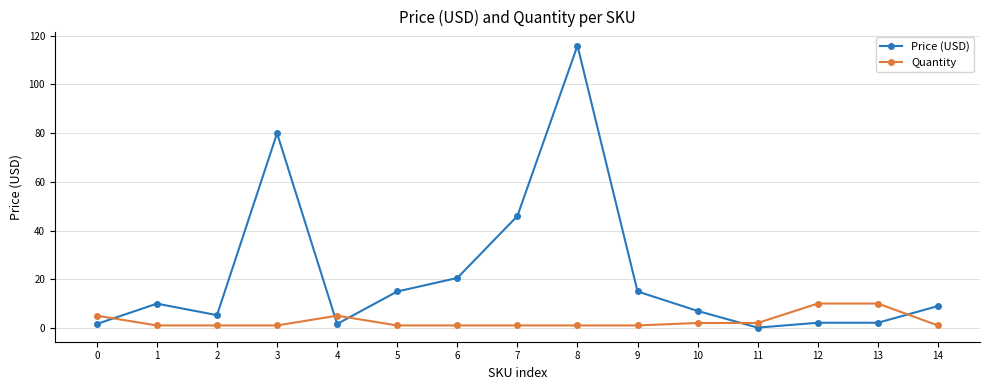

What is the sum of the Quantity values at 13 and 3?

11.0